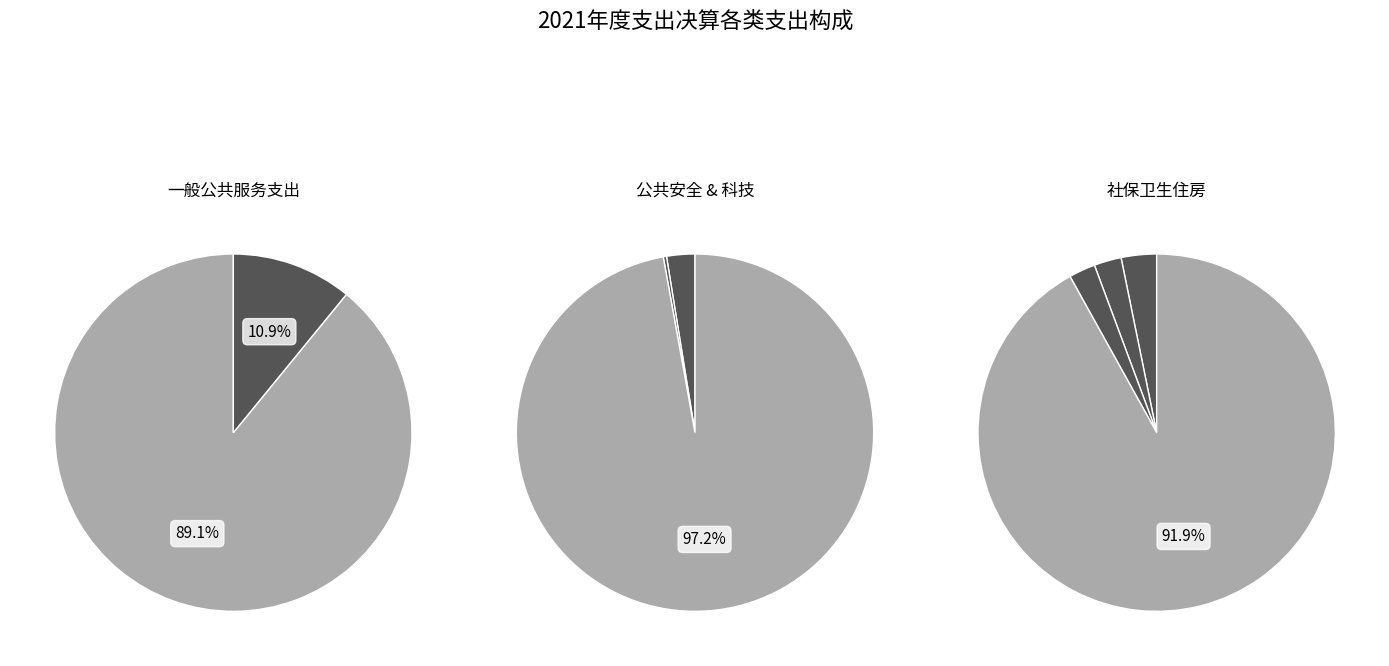

To the nearest percent, what is the combined percentage of 科学技术支出 and 一般公共服务支出?

89%